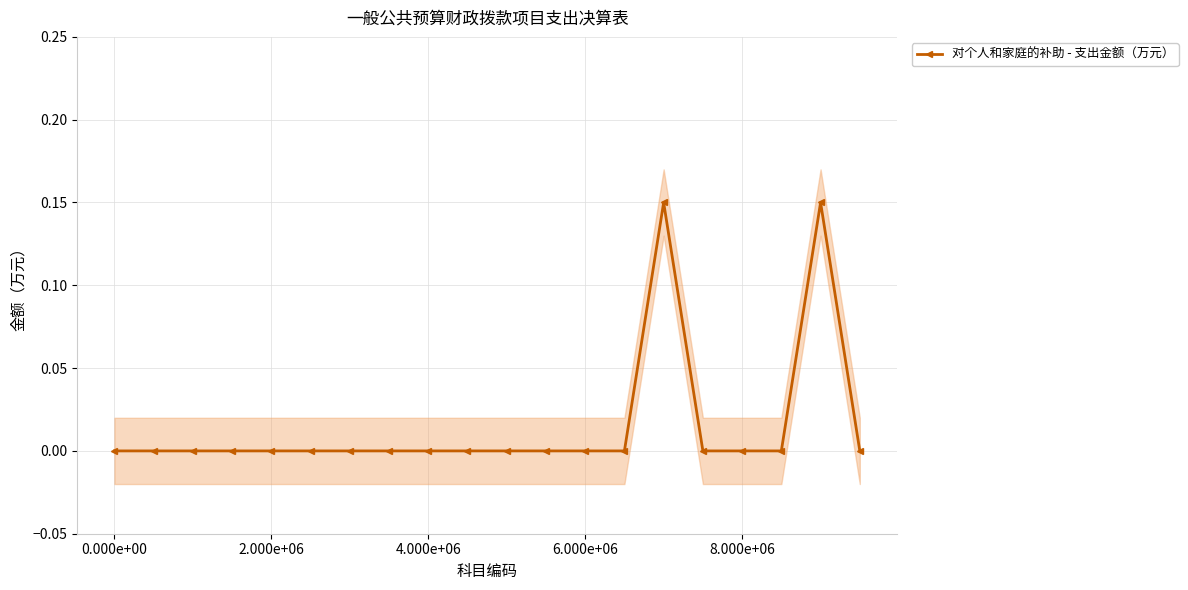

The value of 对个人和家庭的补助 - 支出金额（万元） at 4.000e+06 is 0.1. True or false?

False